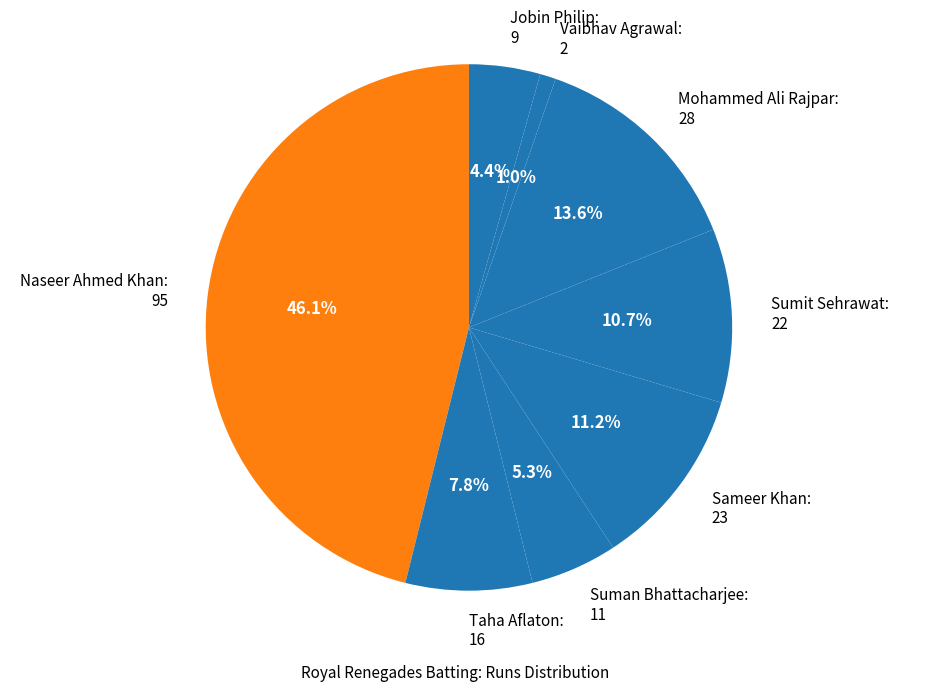

Is there any slice that represents more than half of the pie?

No